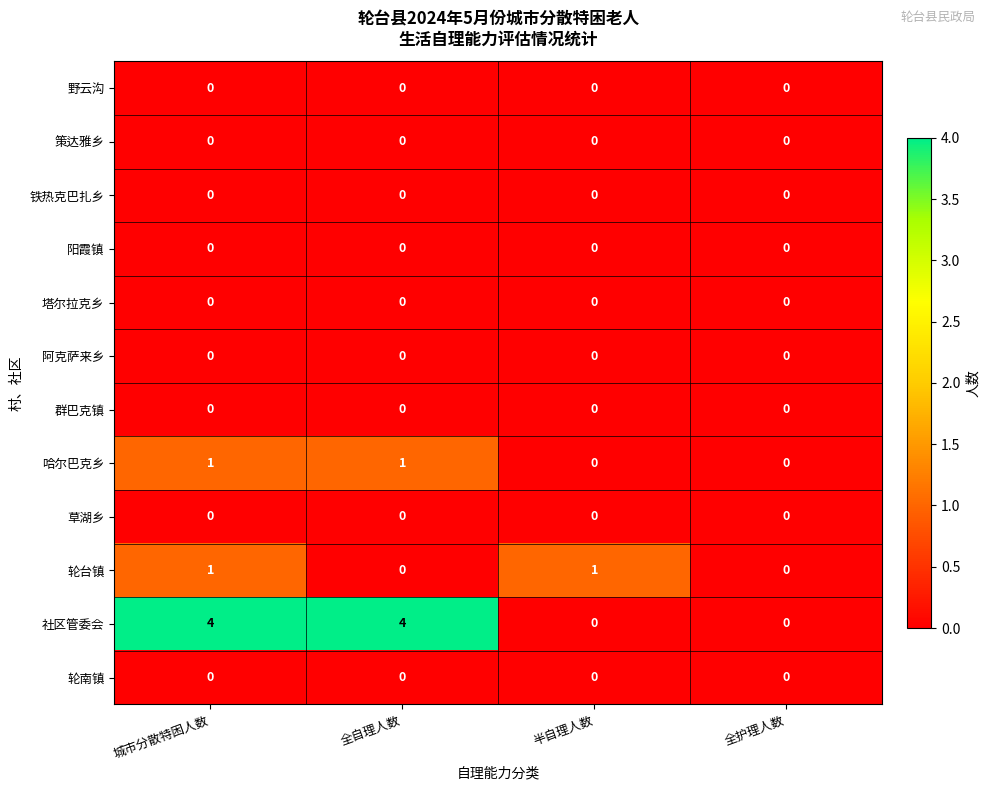

Is it true that 铁热克巴扎乡 equals 0 at 城市分散特困人数?

True